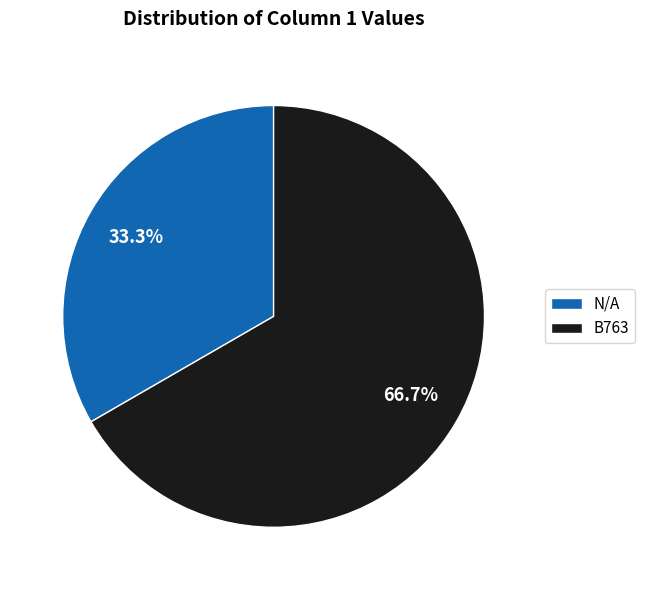

To the nearest percent, what percentage of the pie is N/A?

33%